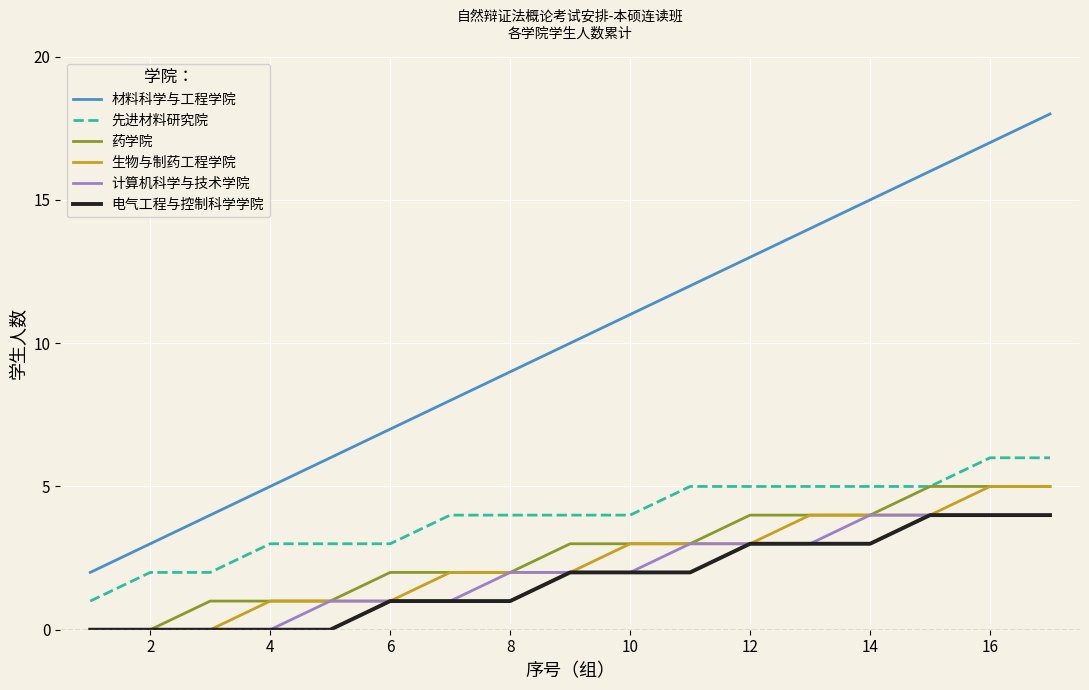

What is the highest value of the 药学院 series?

5